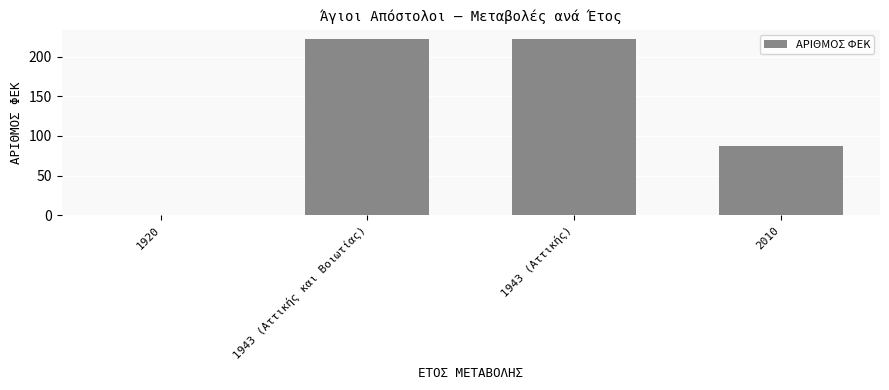

What is the sum of the values at 1943 (Αττικής) and 1943 (Αττικής και Βοιωτίας)?

446